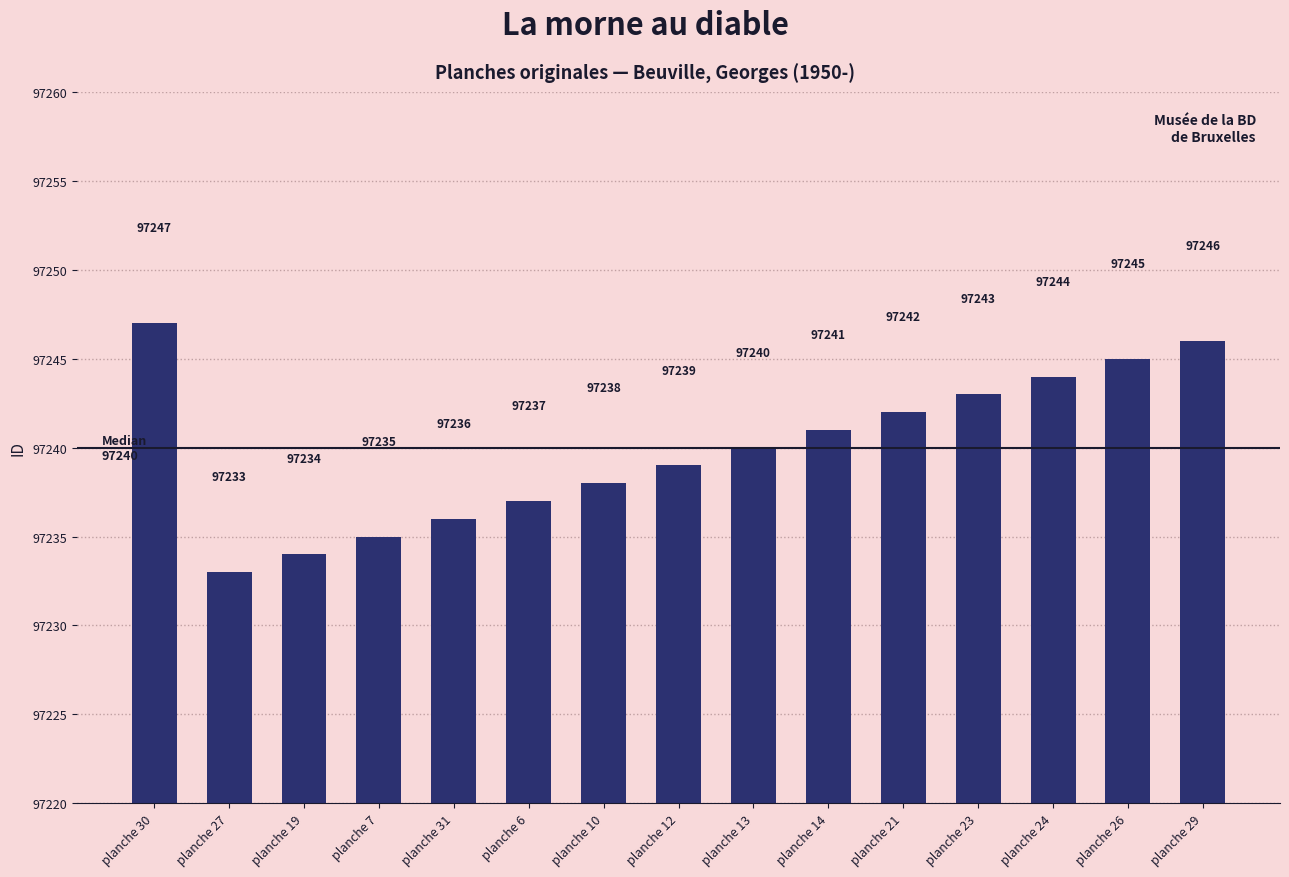

How many values are below 97240?

7